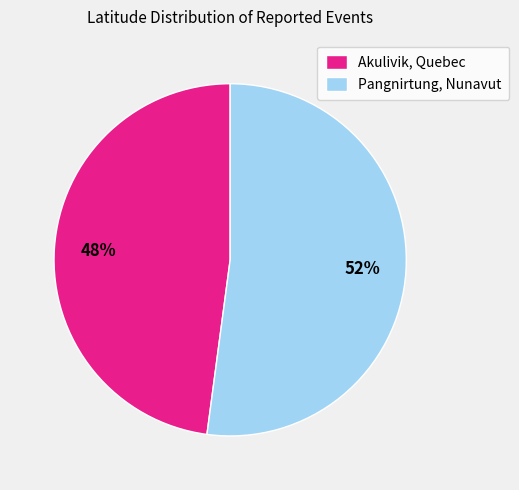

To the nearest percent, what is the difference between the Pangnirtung, Nunavut and Akulivik, Quebec slice percentages?

4%